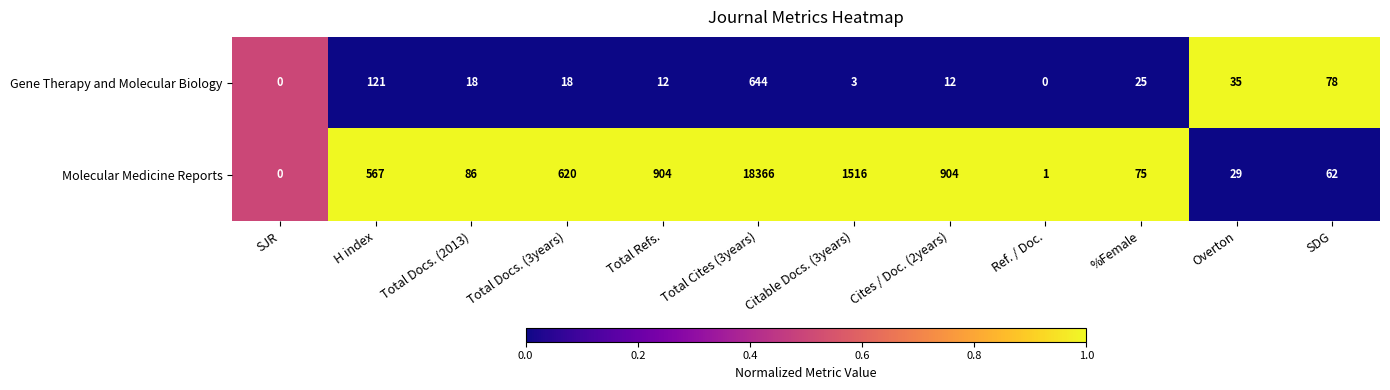

What is the difference between the maximum and minimum values in the Molecular Medicine Reports series?

18366